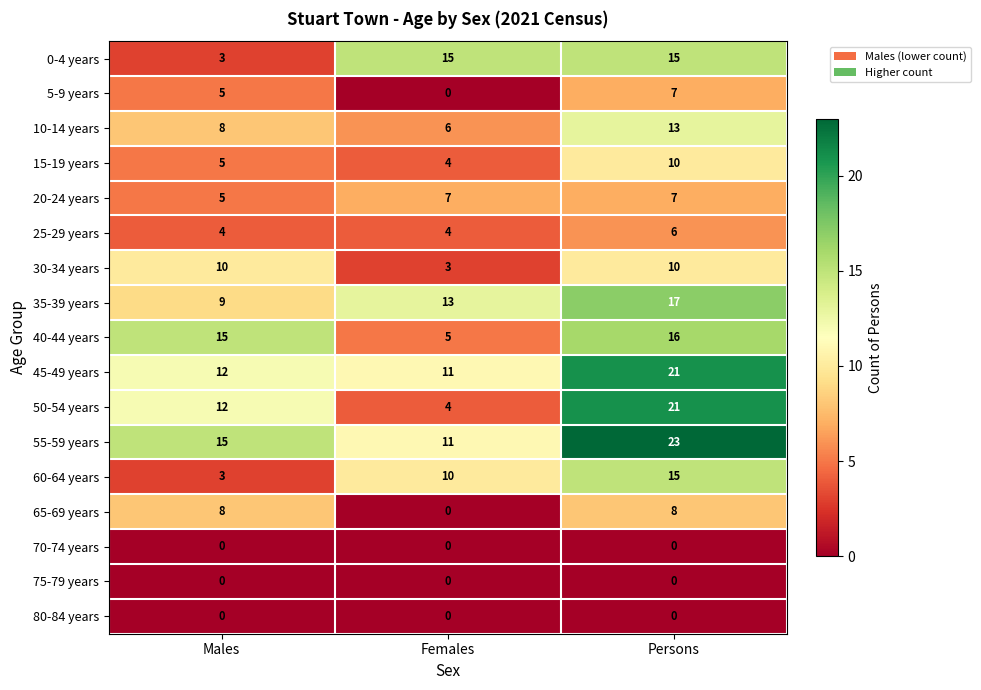

Is the value of 0-4 years at Females greater than the value of 50-54 years at Males?

Yes